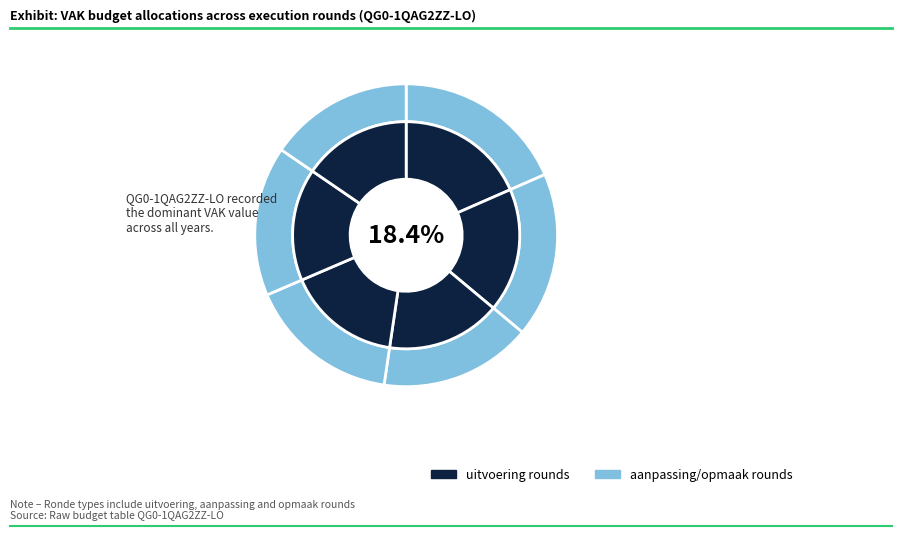

Does 2022 uitvoering represent more than half of the total?

No